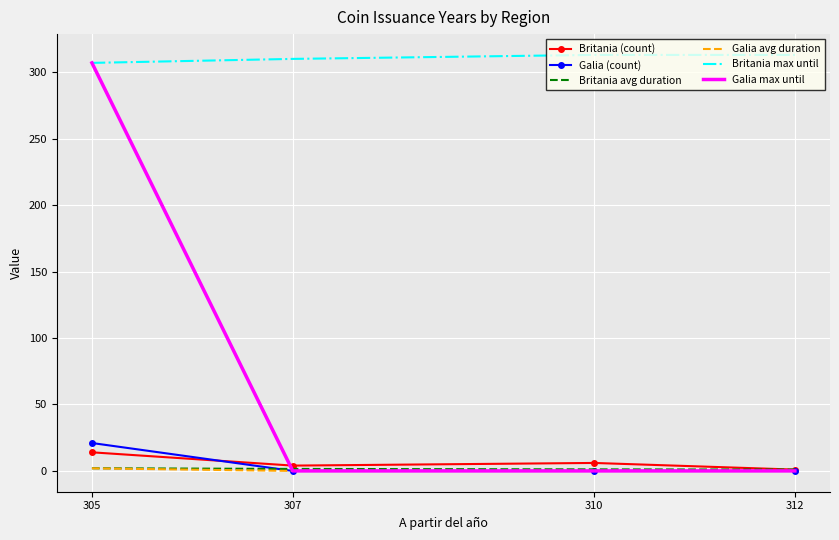

True or false: Britania avg duration and Galia avg duration cross at least once.

False